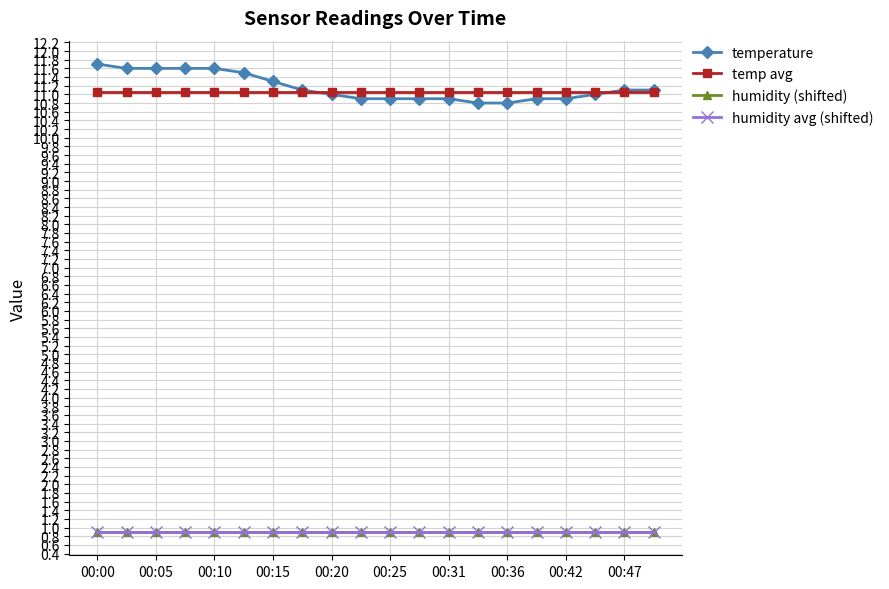

What is the greatest value displayed?

11.7